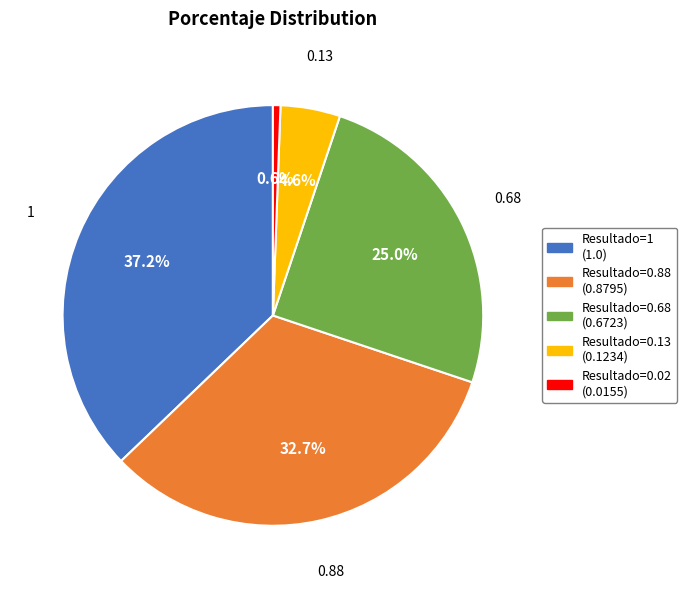

To the nearest percent, what is the average slice percentage?

20%